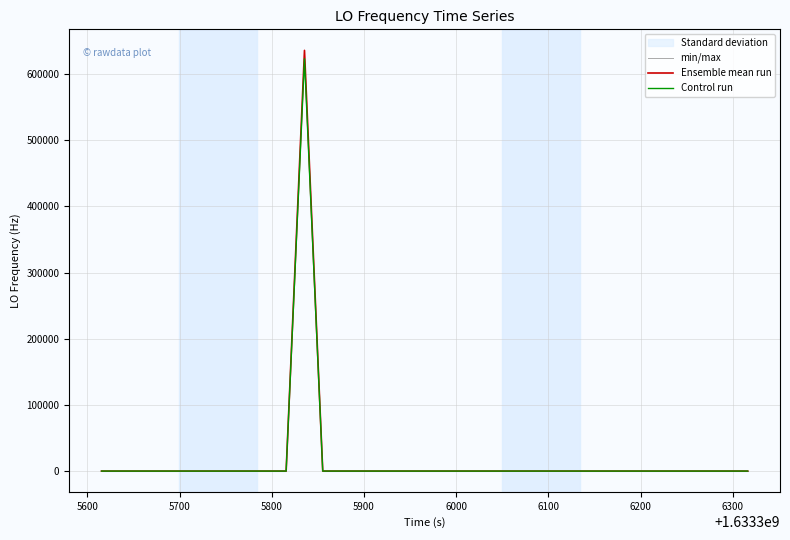

List the series in order of their overall mean, highest first.

min/max, Ensemble mean run, Control run